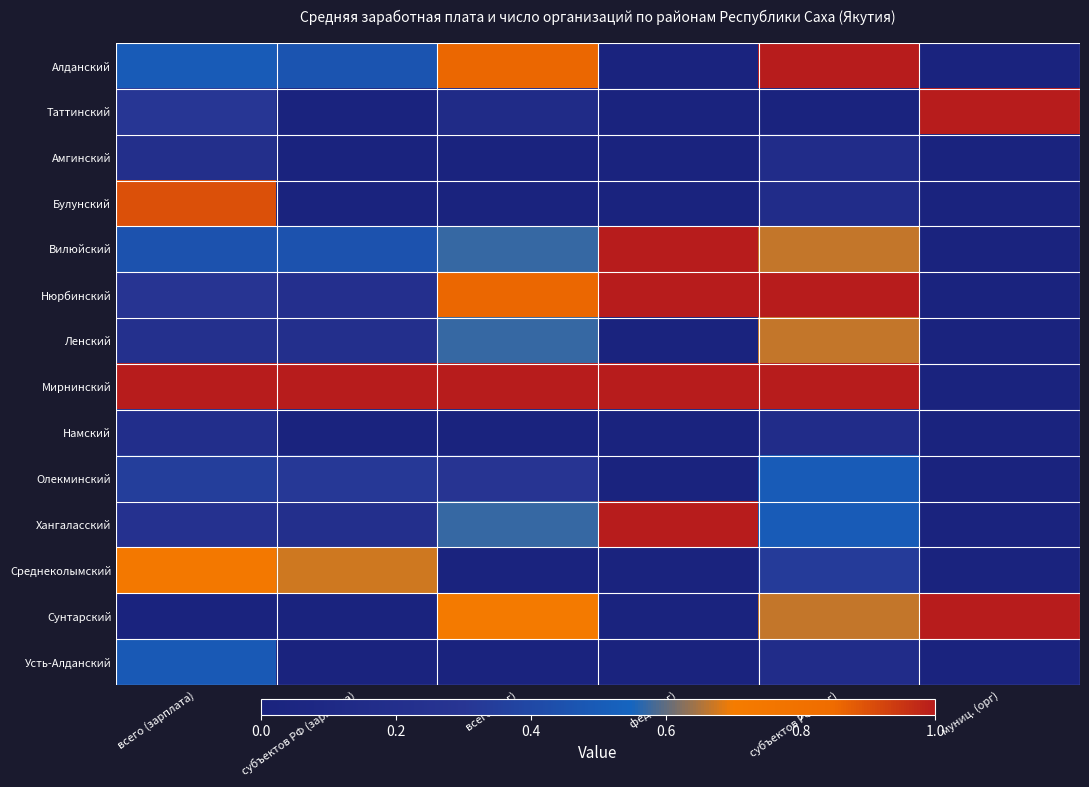

At how many categories does at least one series exceed -2?

6